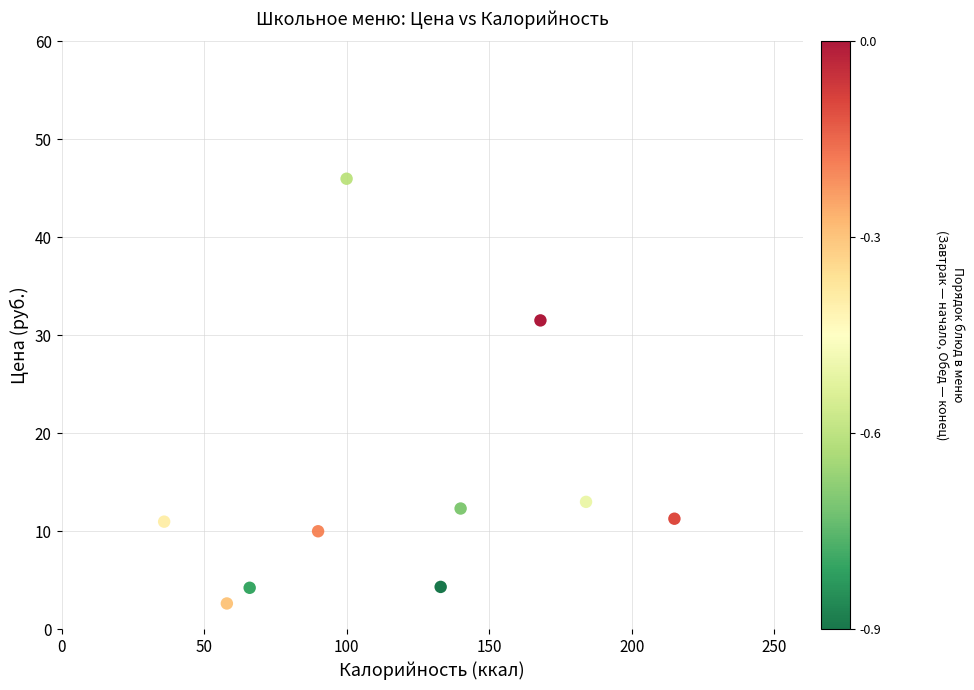

What Y value in the scatter plot is closest to 24?

31.5